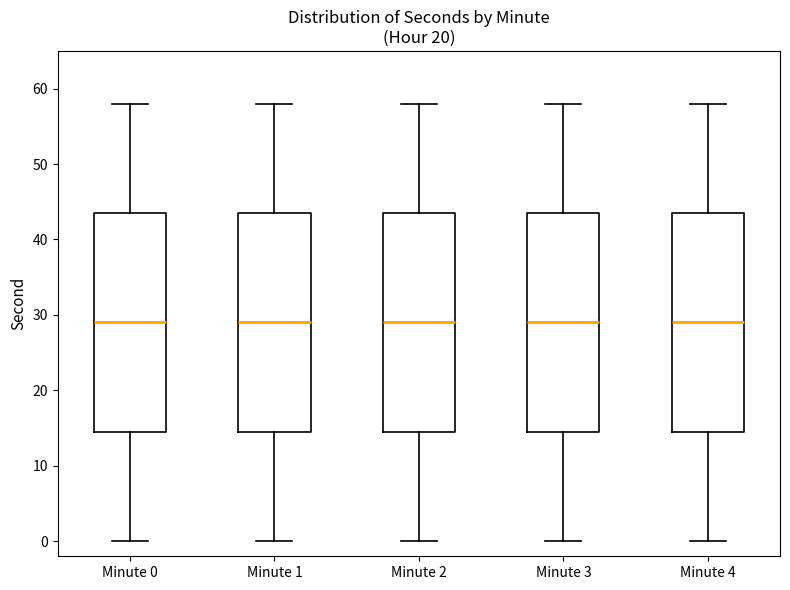

Reading left to right, read every box against the y-axis: the position of its median line, the range the box covers, and the ends of its whiskers. The values are not printed on the chart, so give them approximately, as read against the axis.

Minute 0: median 29, box 15 to 44, whiskers 0 to 58
Minute 1: median 29, box 15 to 44, whiskers 0 to 58
Minute 2: median 29, box 15 to 44, whiskers 0 to 58
Minute 3: median 29, box 15 to 44, whiskers 0 to 58
Minute 4: median 29, box 15 to 44, whiskers 0 to 58